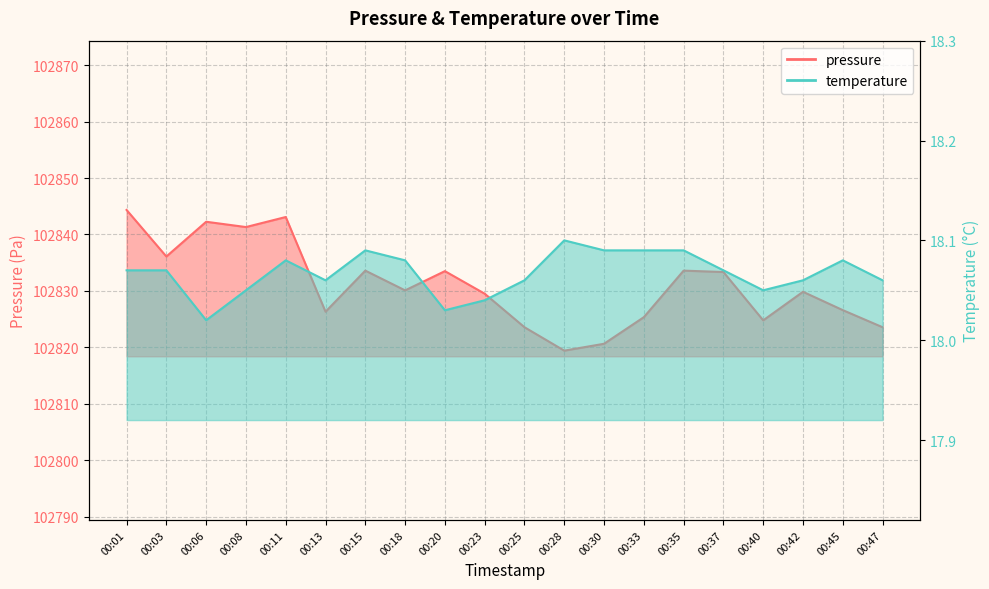

True or false: pressure and temperature intersect in this chart.

False